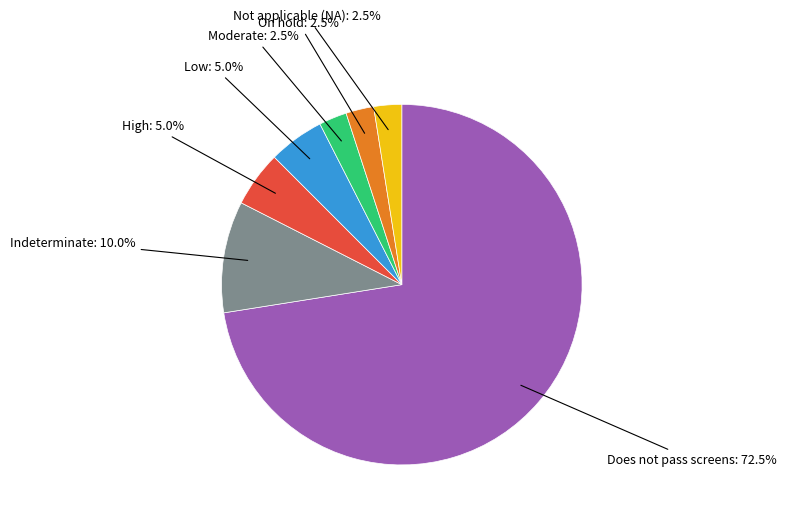

Is there a majority slice in this chart?

Yes